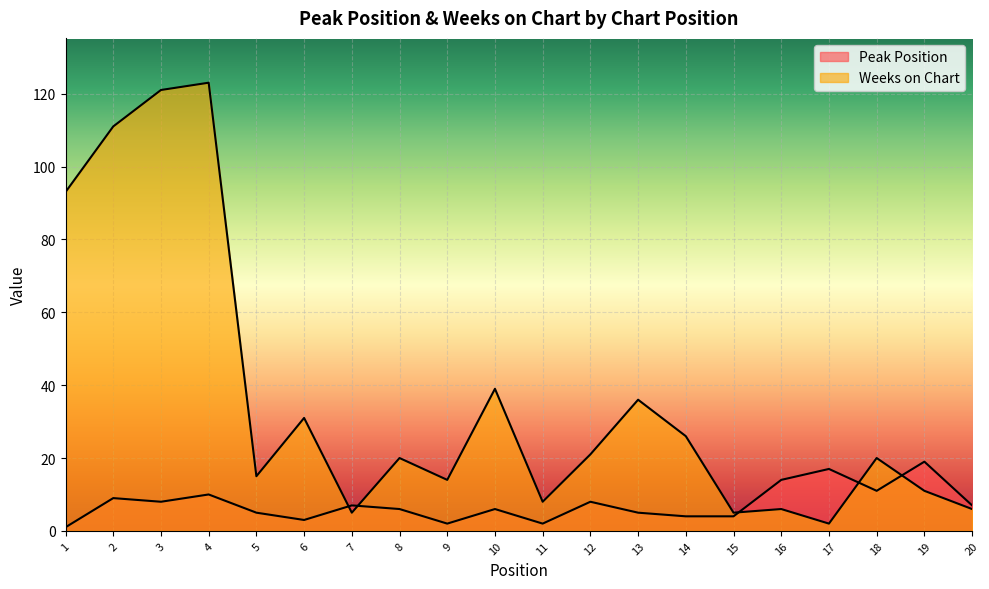

What is the total value across all series at 17?

19